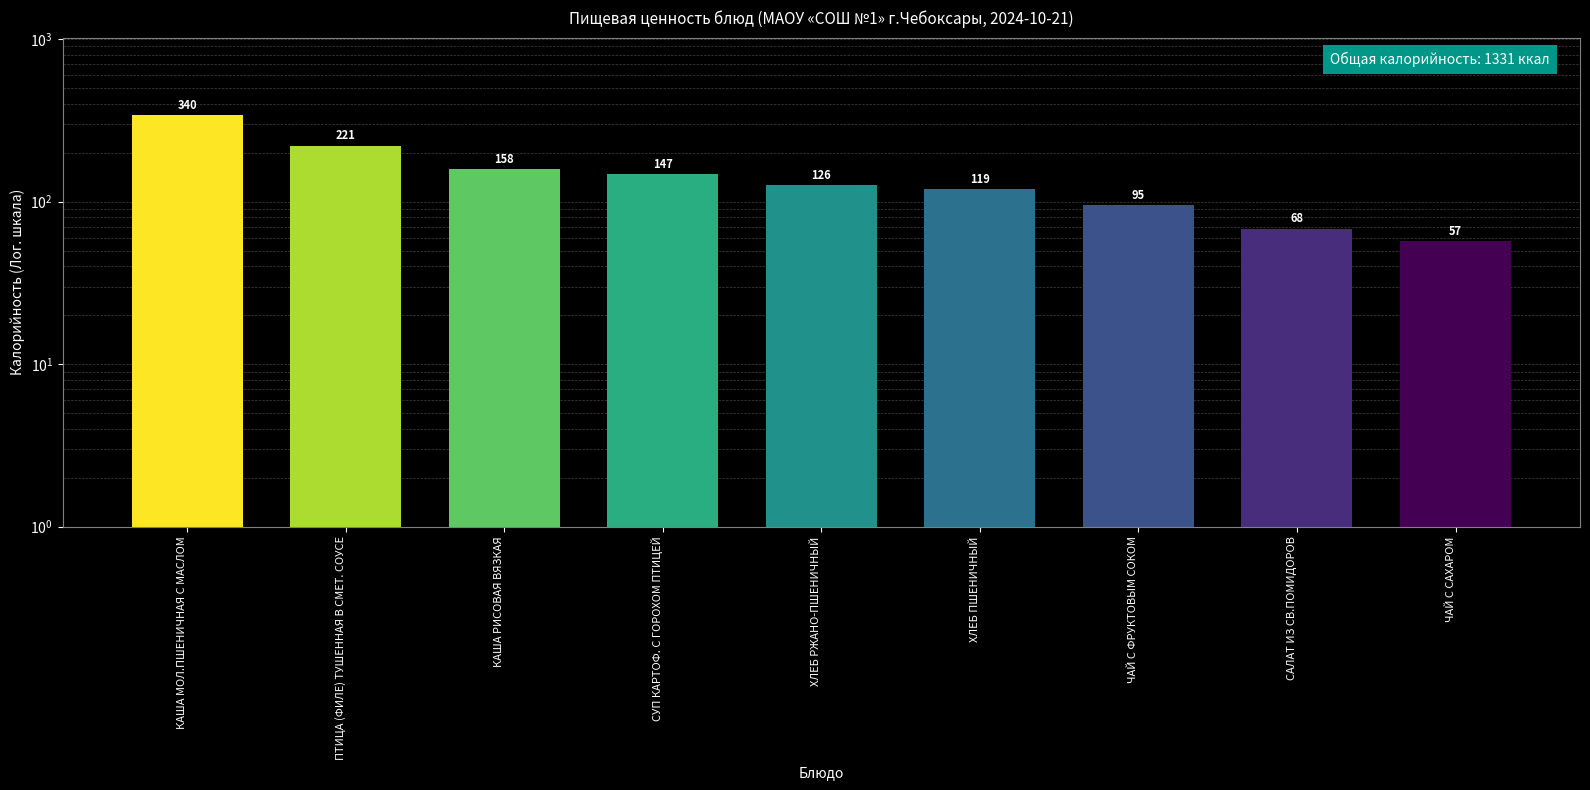

Approximately how many times larger is the value at ХЛЕБ РЖАНО-ПШЕНИЧНЫЙ compared to КАША РИСОВАЯ ВЯЗКАЯ?

0.8